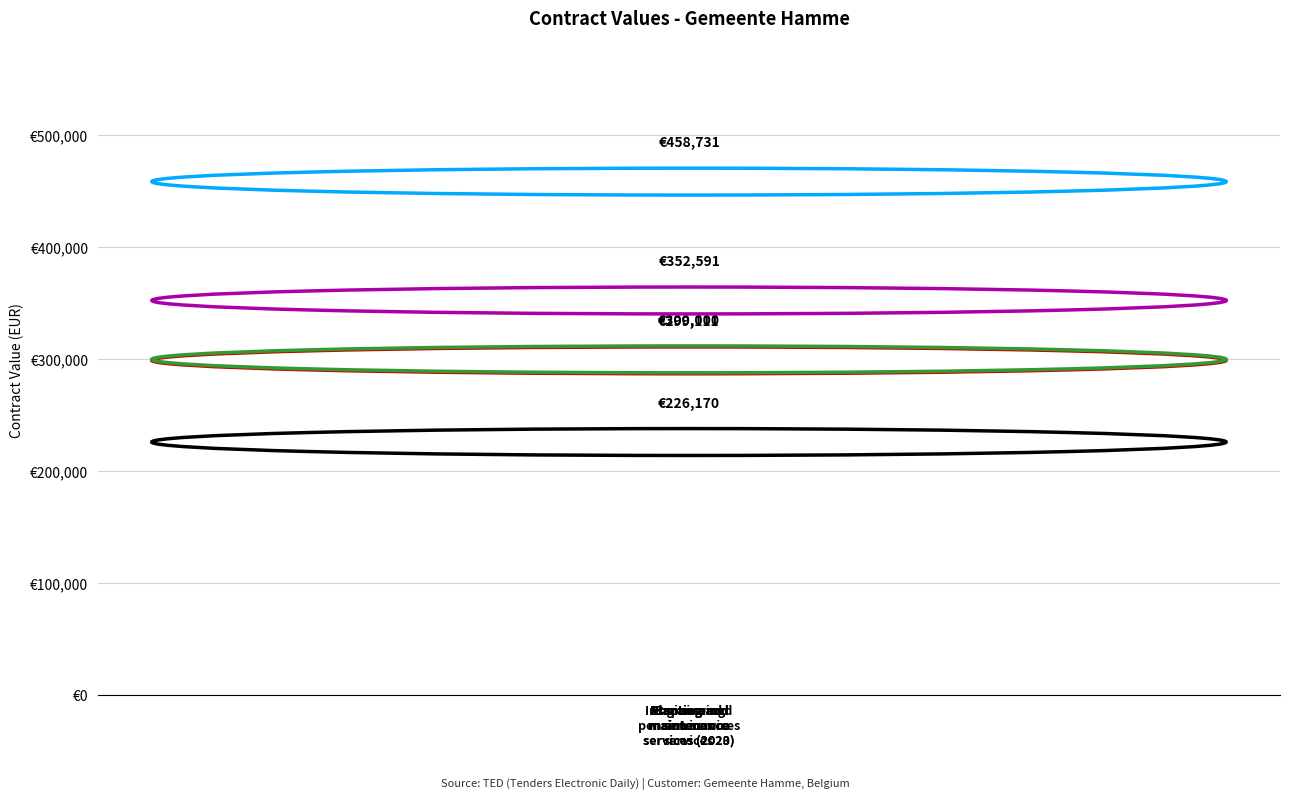

Are the bars horizontal?

No